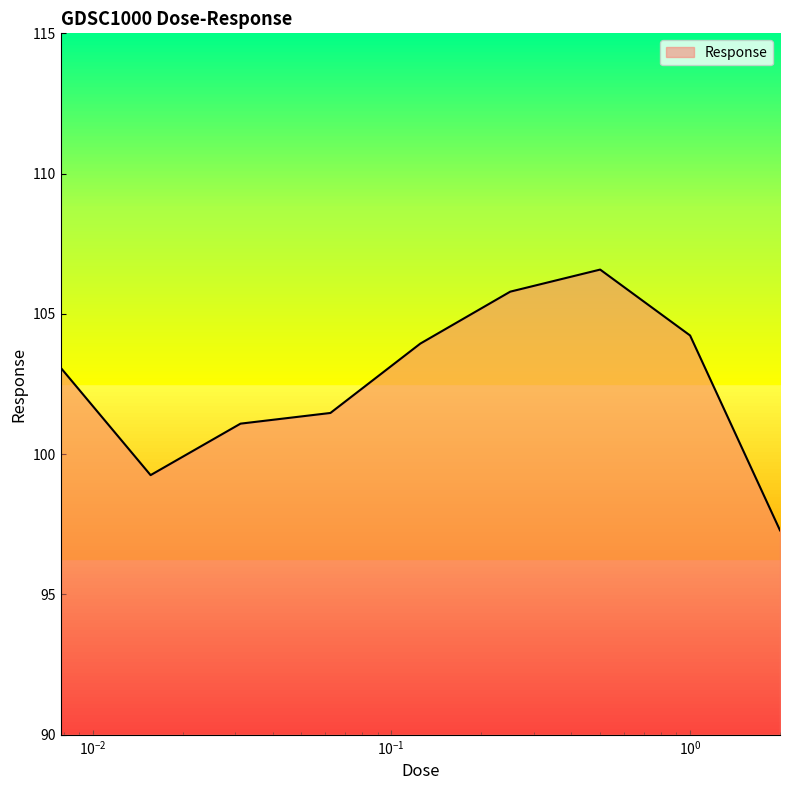

How many values exceed 103?

5